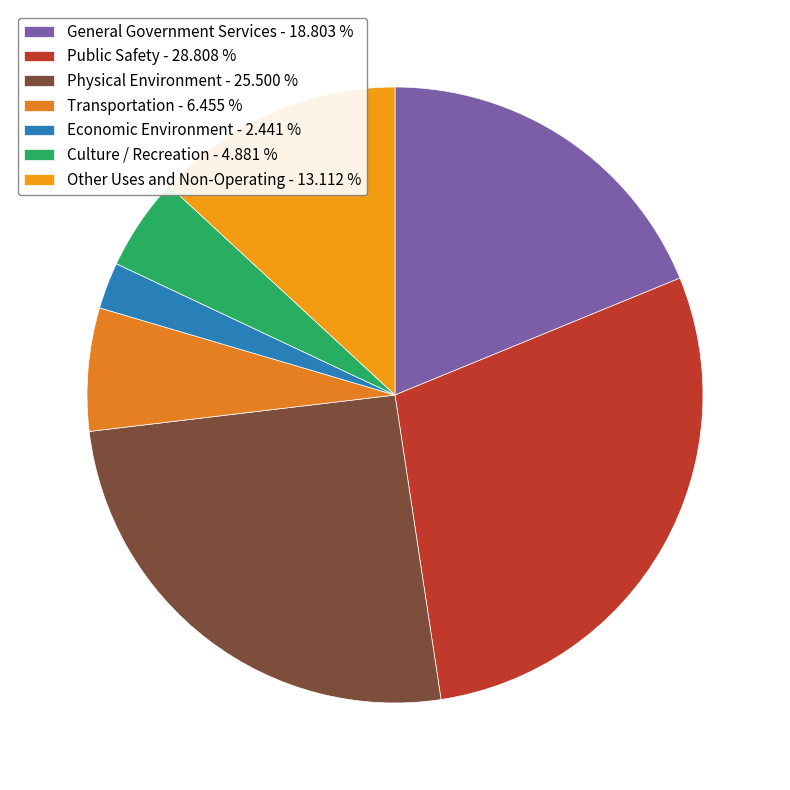

How many slices are in this pie chart?

7